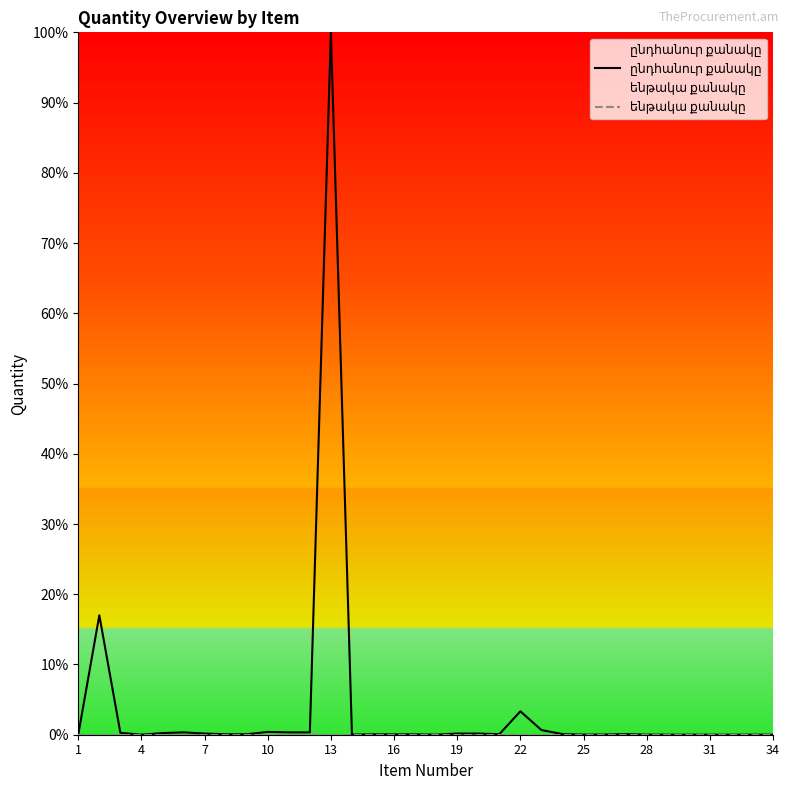

True or false: ընդհանուր քանակը and ենթակա քանակը cross at least once.

False